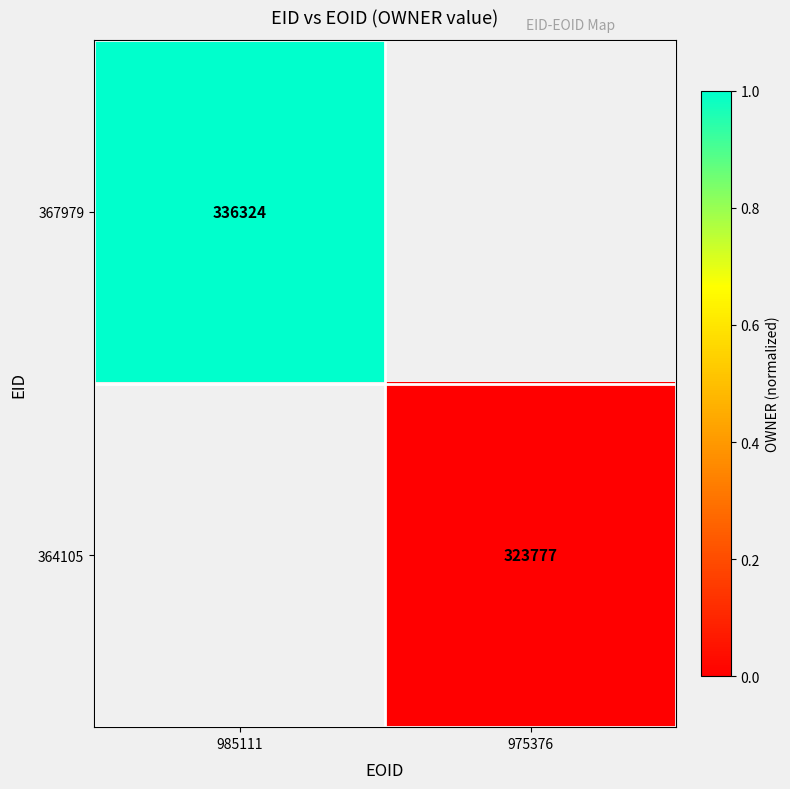

What is the highest value of the 367979 series?

1.0